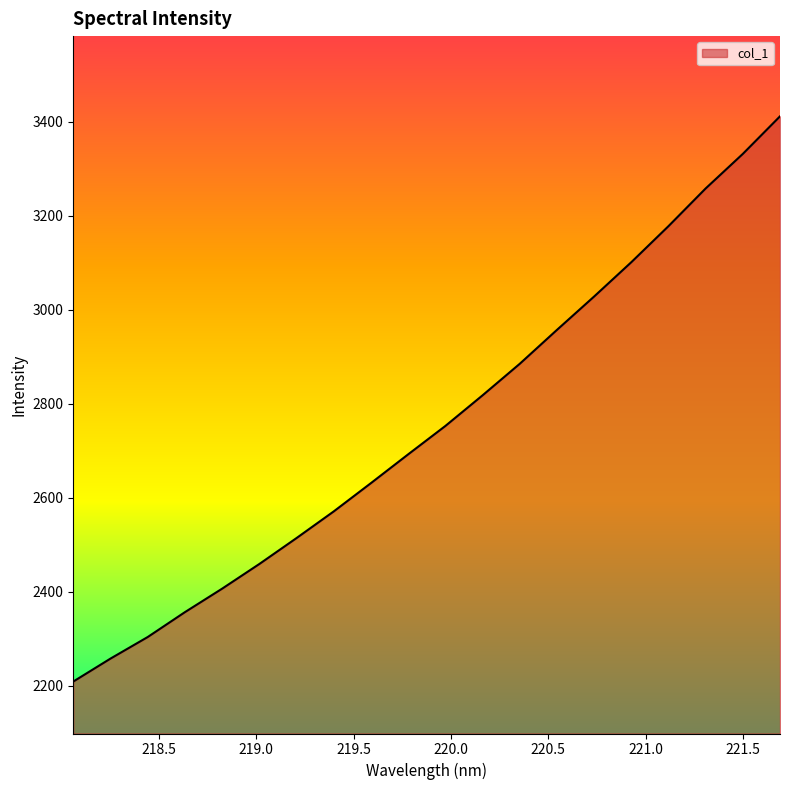

What is the smallest value displayed?

2209.3